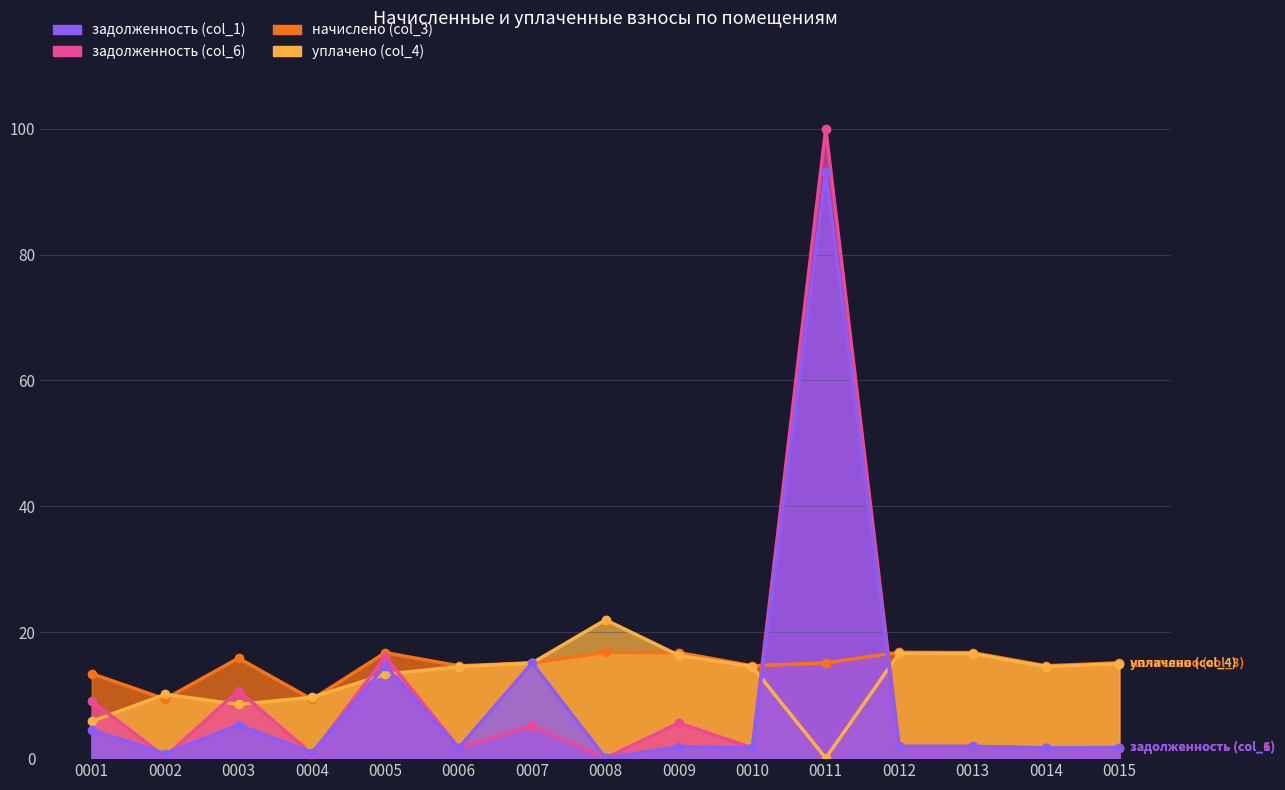

What is the maximum value for задолженность (col_1)?

93.1